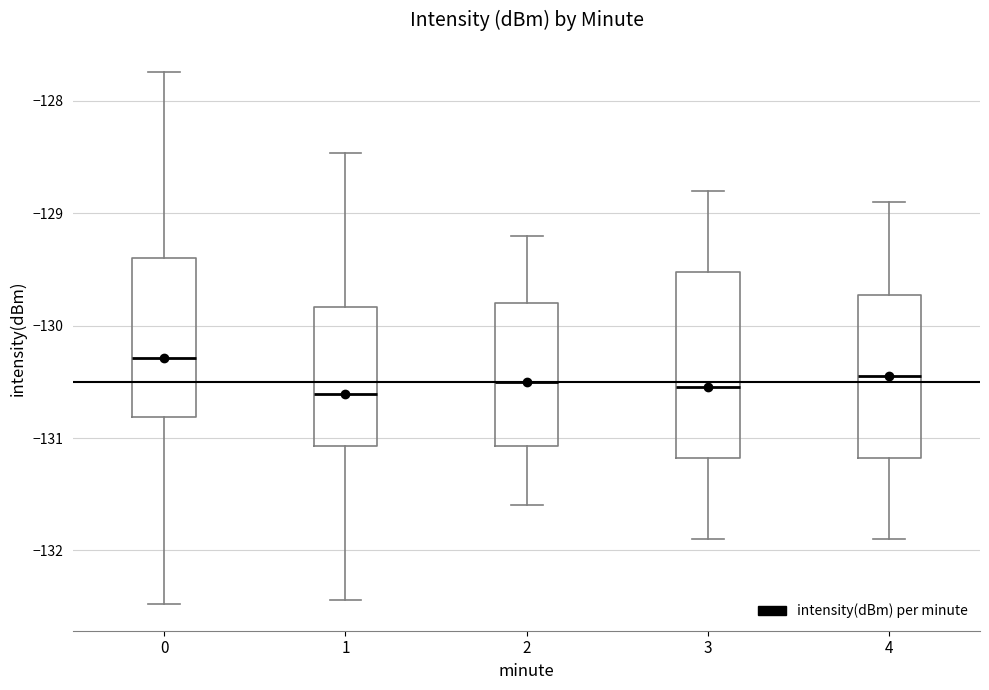

Where does the lower whisker of the box at x = 1 end on the y-axis? The values are not printed on the chart, so give them approximately, as read against the axis.

-132.4